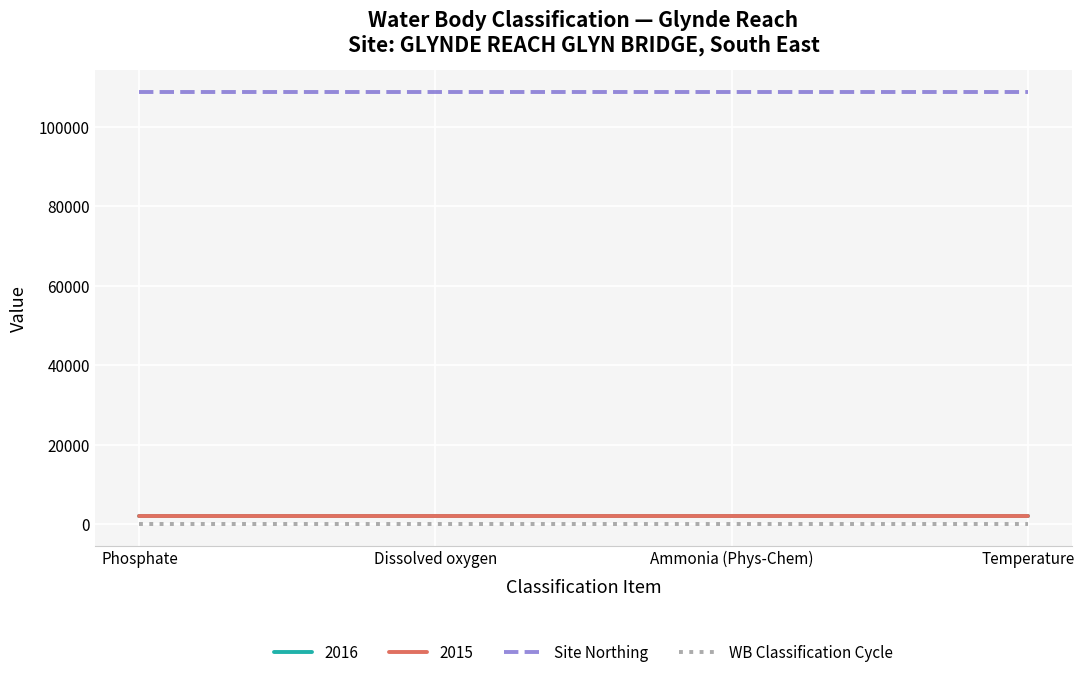

The Site Northing series shows 158324 at Dissolved oxygen. True or false?

False